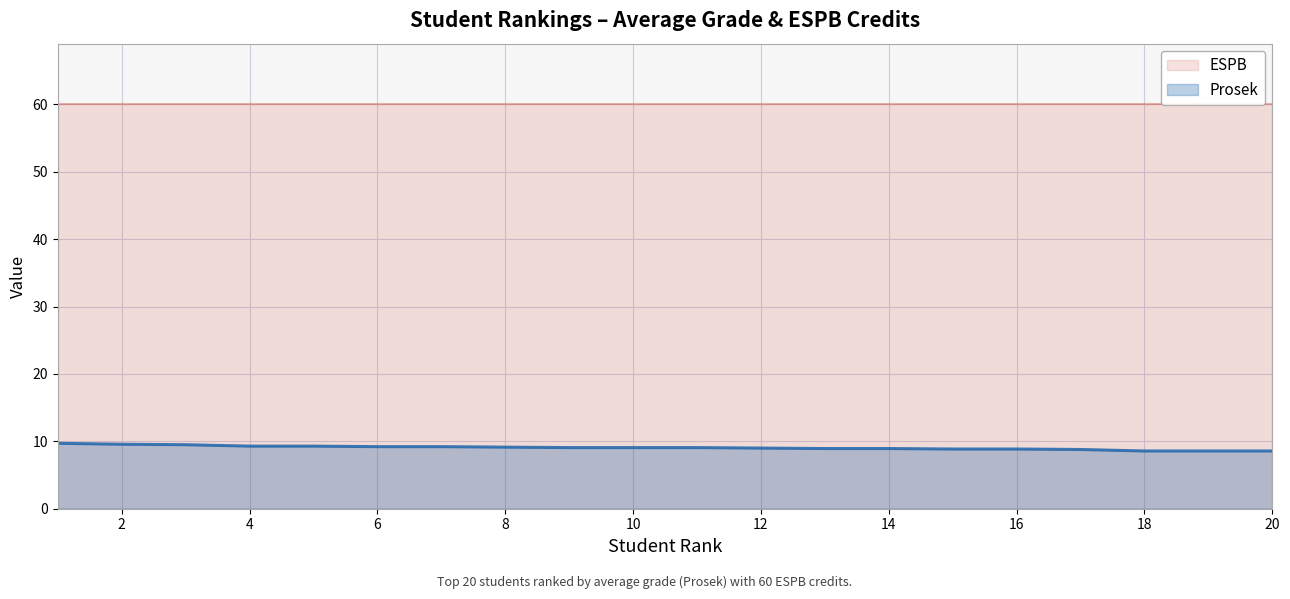

List the labels in order of value, smallest first.

18, 19, 20, 17, 15, 16, 13, 14, 12, 9, 10, 11, 8, 6, 7, 4, 5, 3, 2, 1